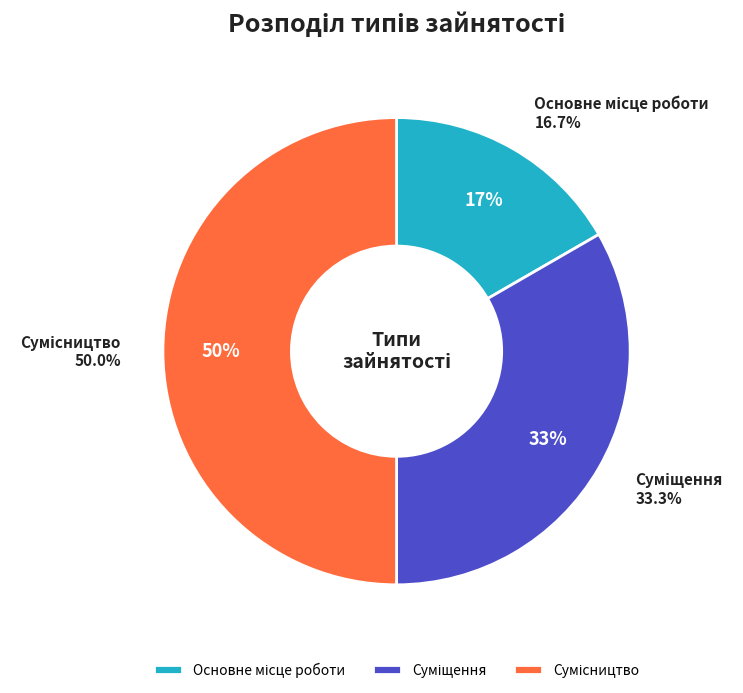

To the nearest percent, what is the difference between the largest and smallest slice percentages?

33%